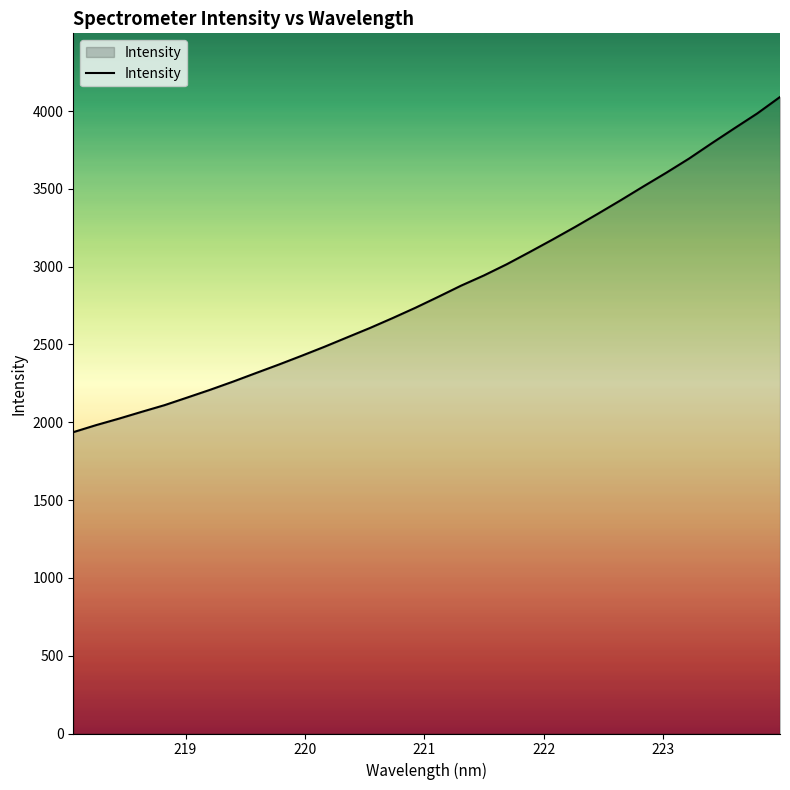

What is the minimum value shown in the chart?

1936.3